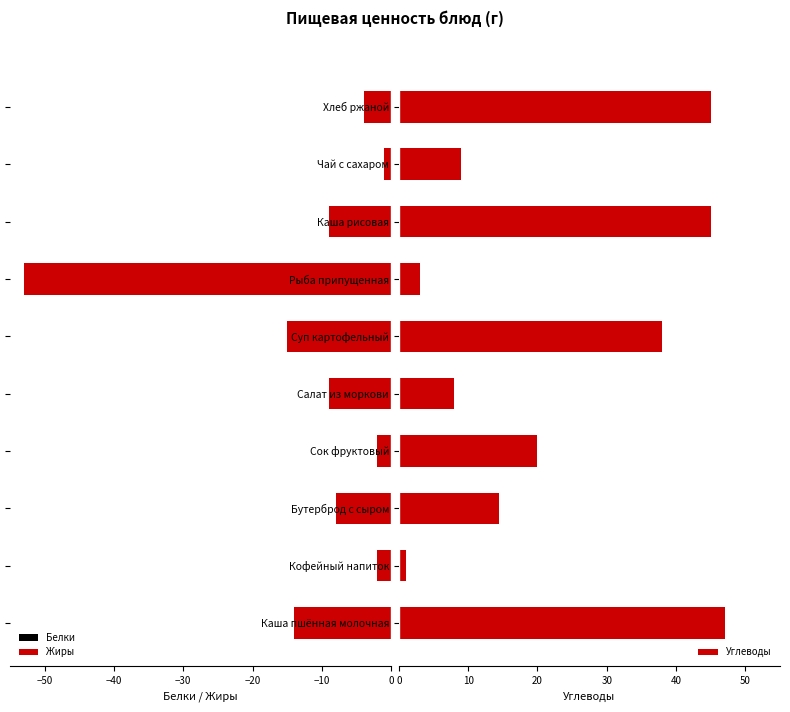

Is it true that Углеводы equals 45.0 at Хлеб ржаной?

True